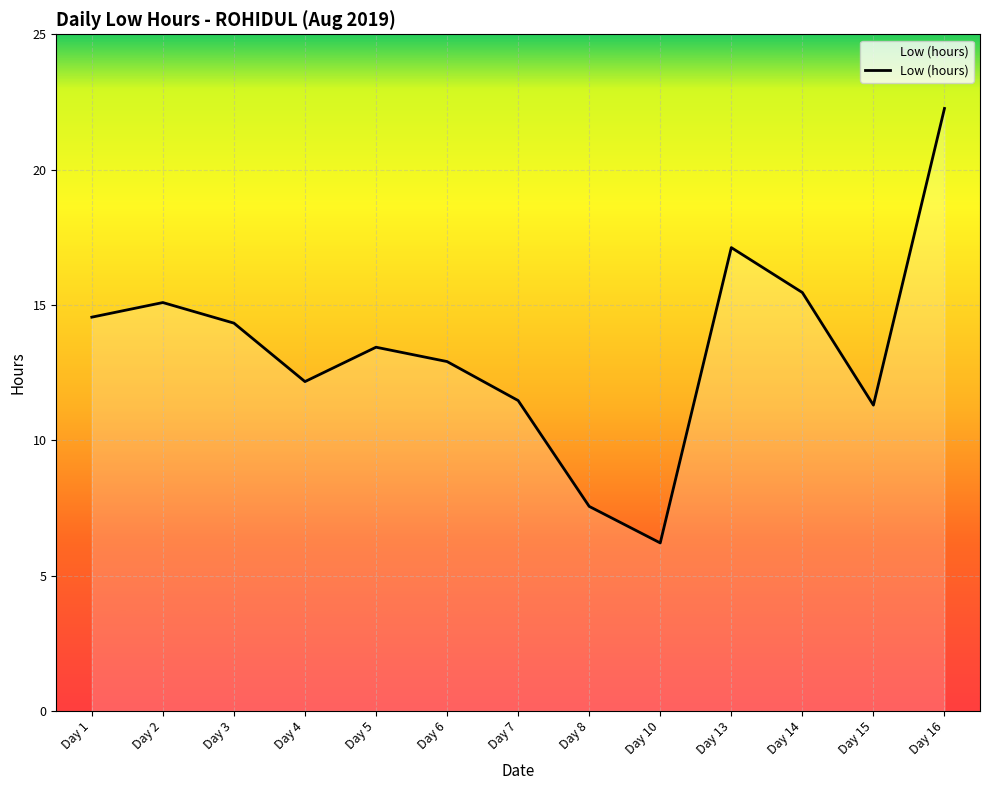

What is the ratio of the value at Day 14 to the value at Day 6?

1.2